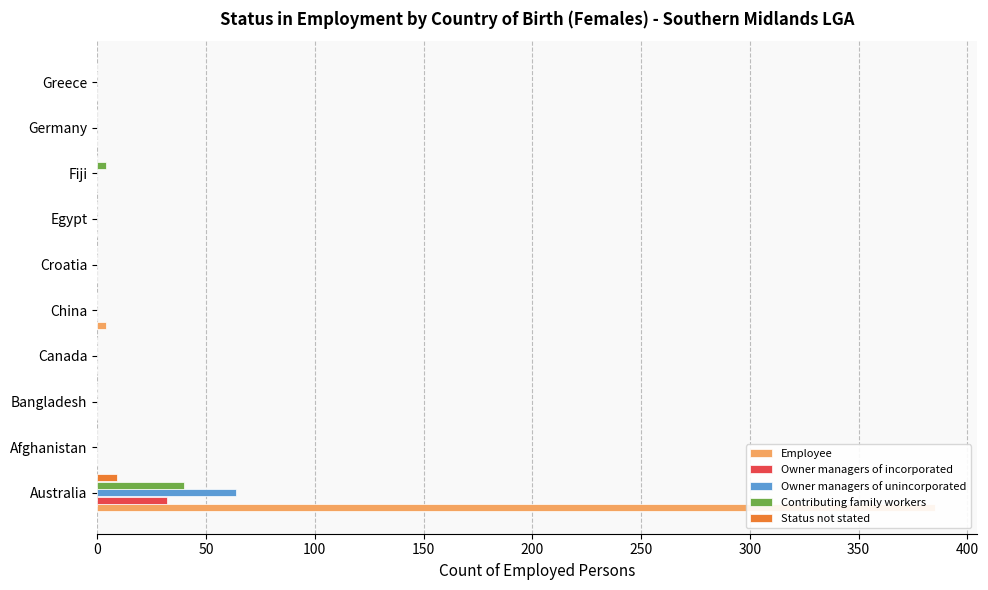

Are the bars horizontal?

Yes